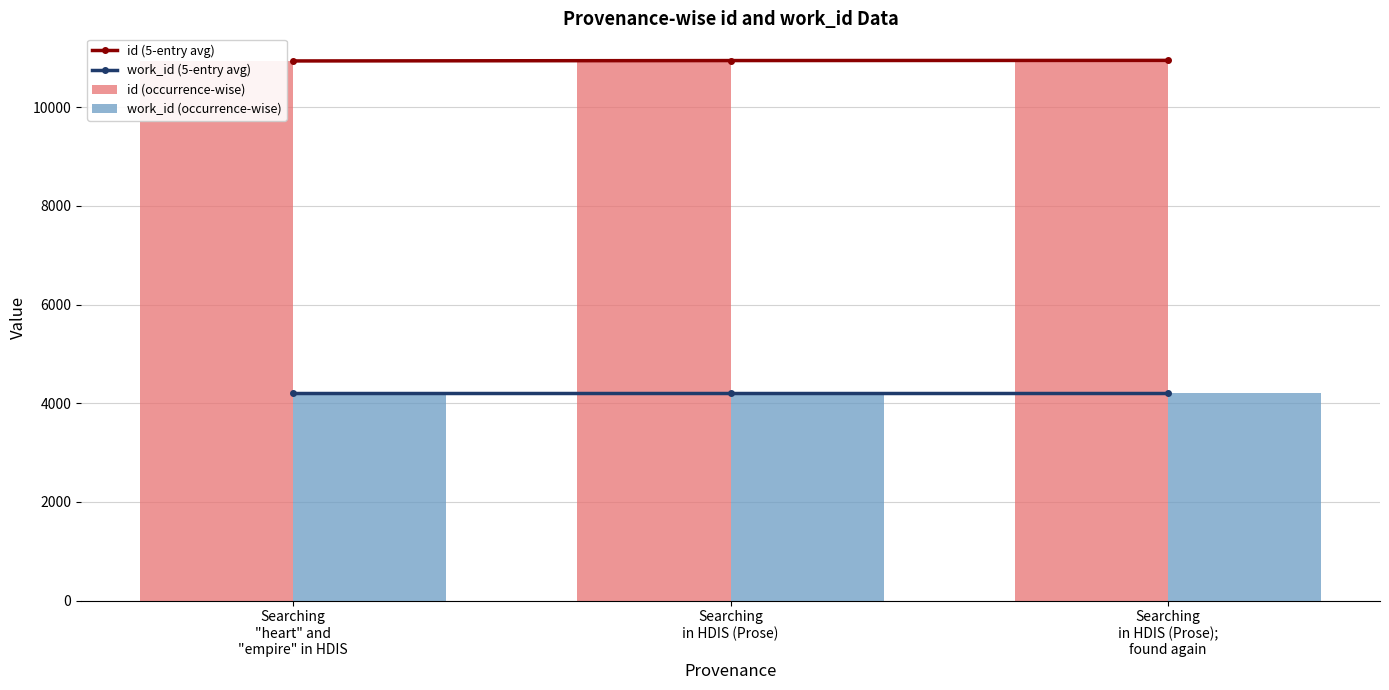

What is the value of the id (5-entry avg) bar at the 1st from the left?

10940.0